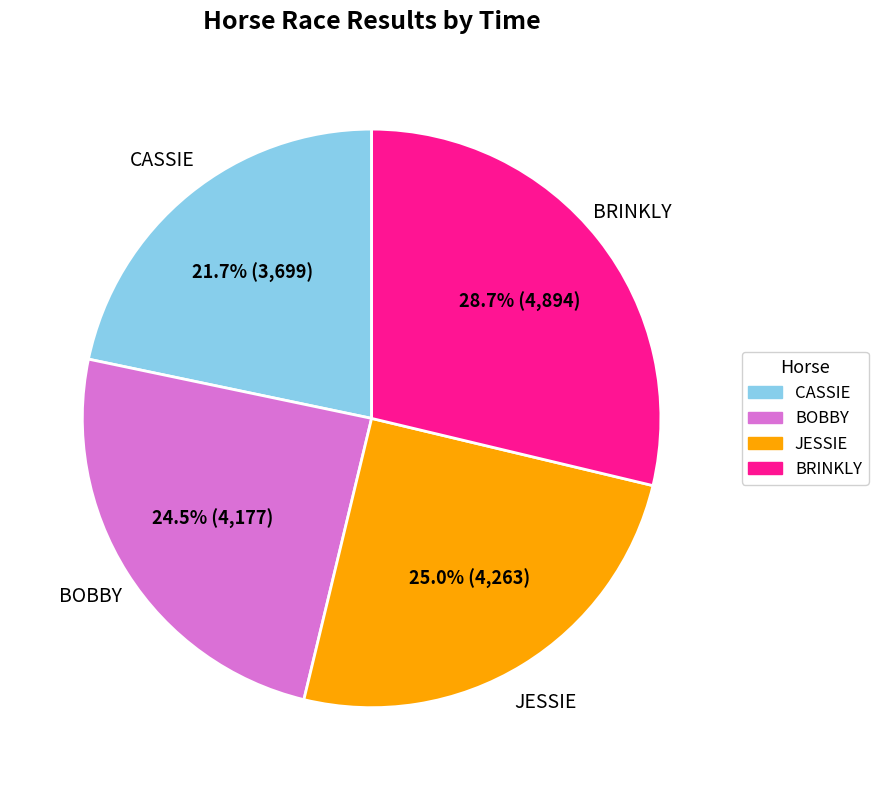

To the nearest percent, what is the difference between the BRINKLY and BOBBY slice percentages?

4%